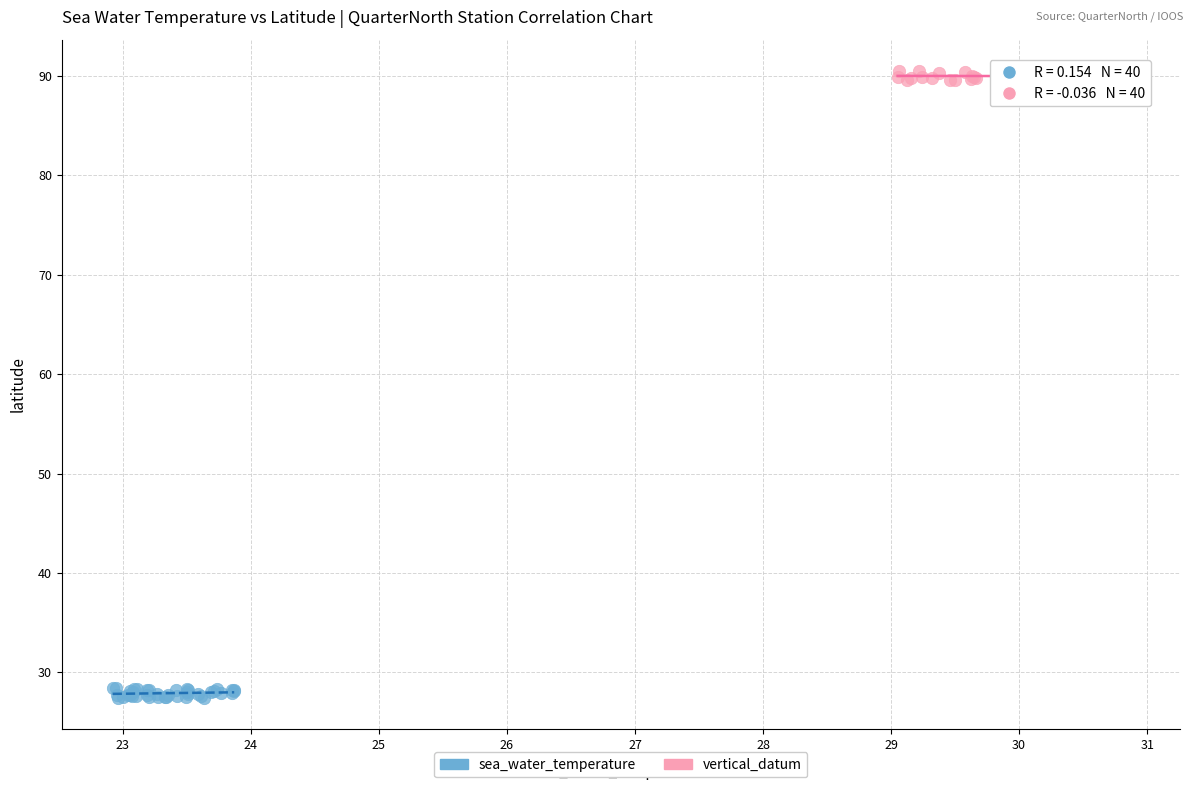

Which series contains the lowest Y value?

sea_water_temperature